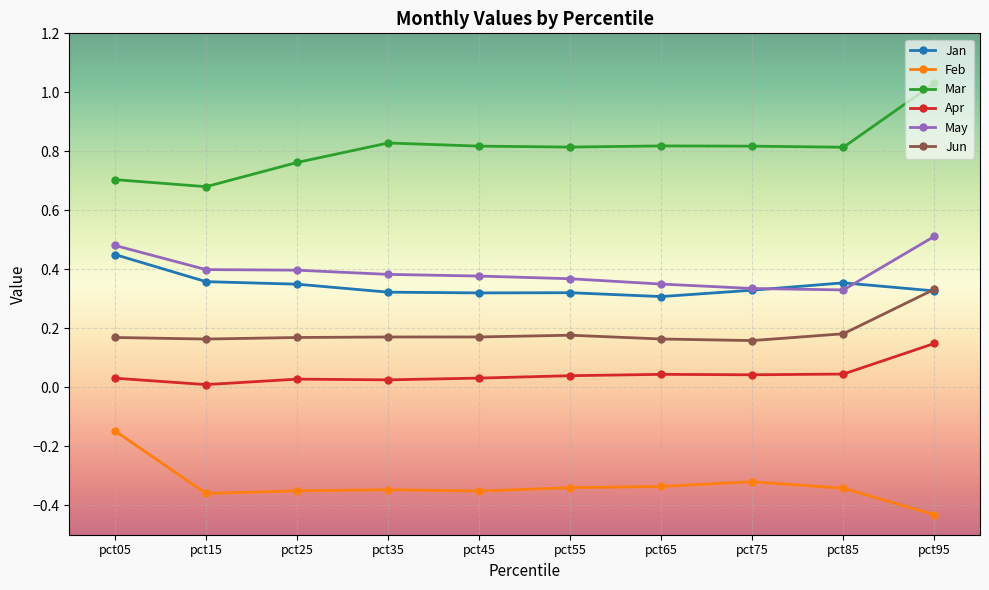

Is it true that May equals 0.1 at pct15?

False